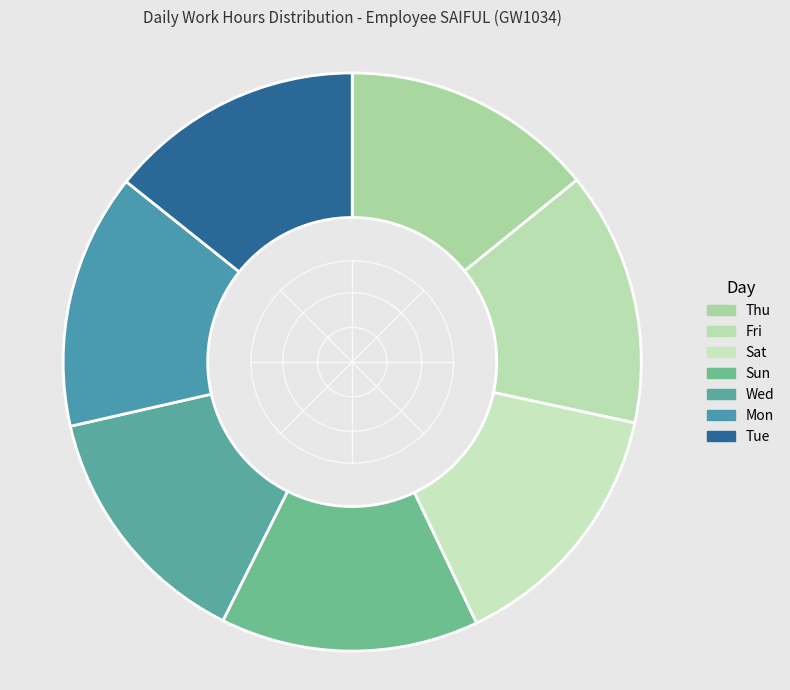

What is the ratio of the value at Mon to the value at Sun?

1.0